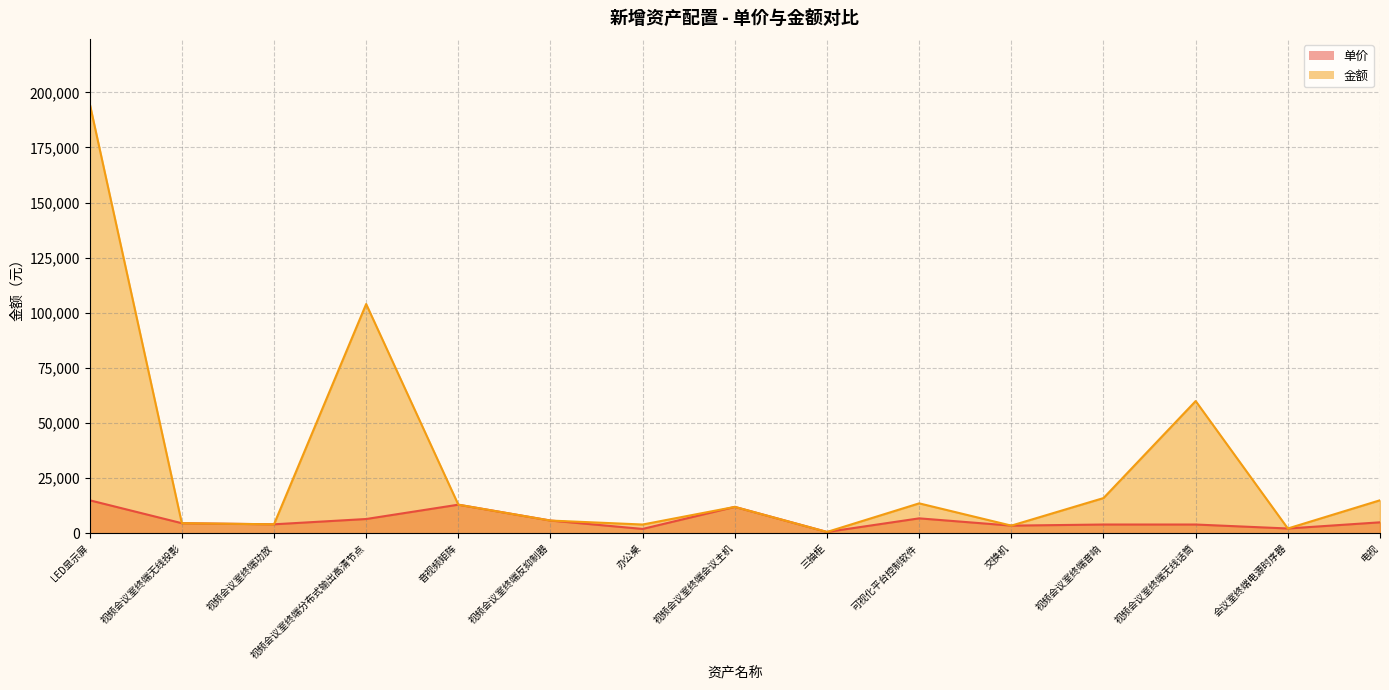

How many categories are shown in the chart?

15